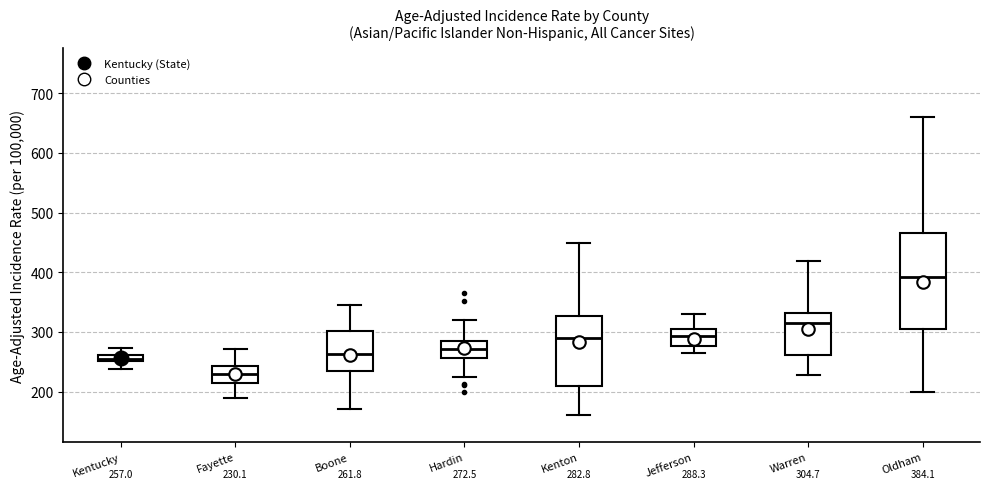

Comparing the boxes themselves (not the whiskers), which one is the tallest?

Oldham